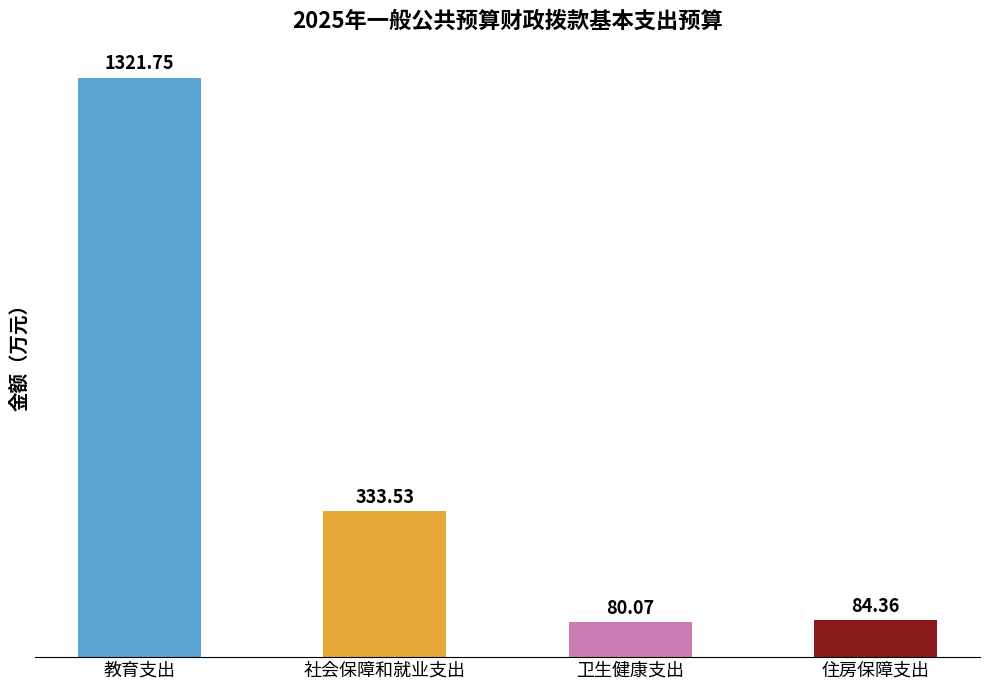

Rank the categories by value from highest to lowest.

教育支出, 社会保障和就业支出, 住房保障支出, 卫生健康支出